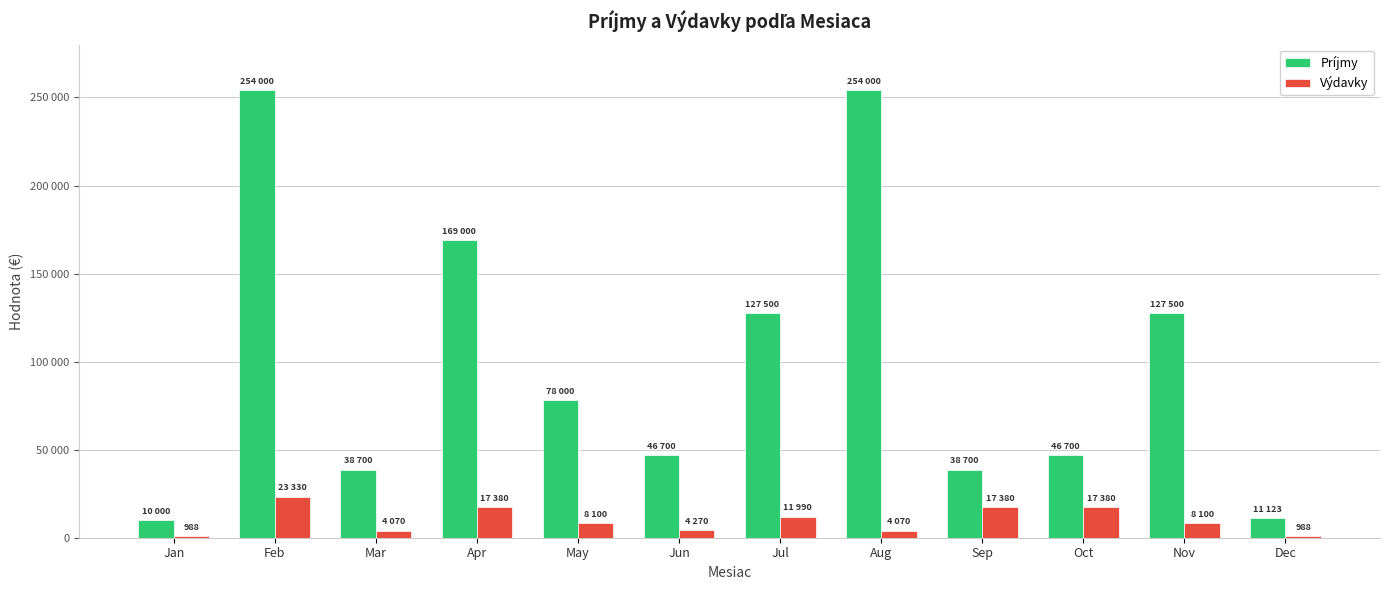

Are the bars grouped side by side (vs. stacked)?

Yes